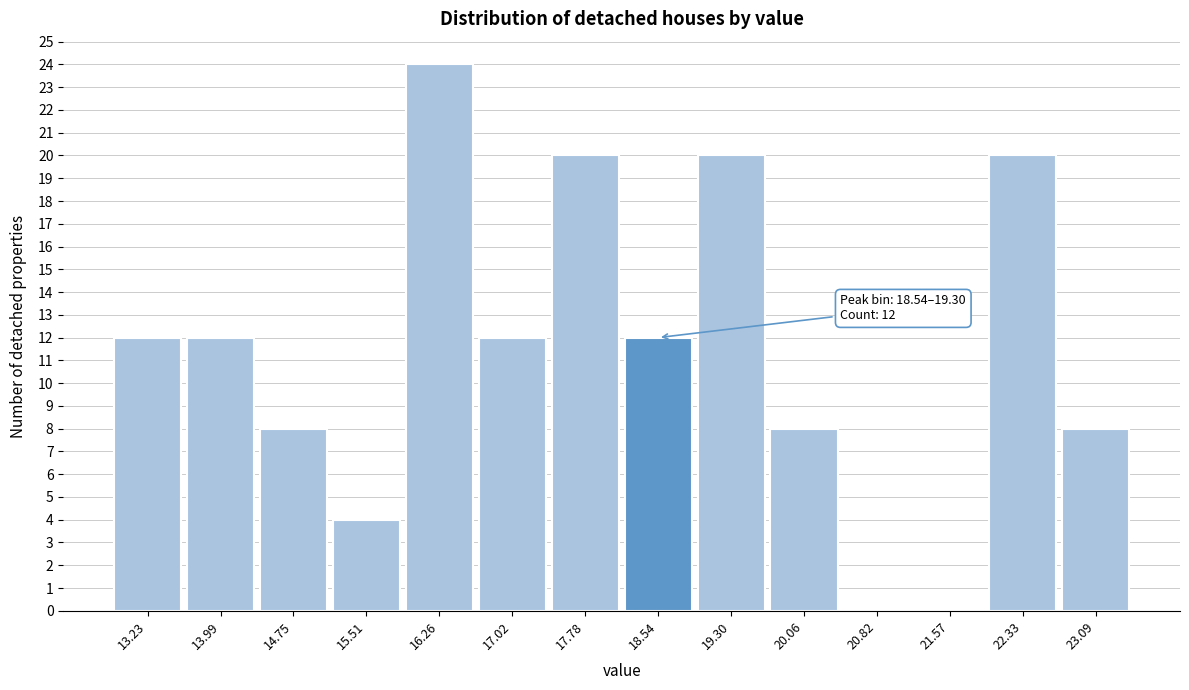

Reading left to right, what are all the values shown in this chart?

13.23=12	13.99=12	14.75=8	15.51=4	16.26=24	17.02=12	17.78=20	18.54=12	19.30=20	20.06=8	20.82=0	21.57=0	22.33=20	23.09=8